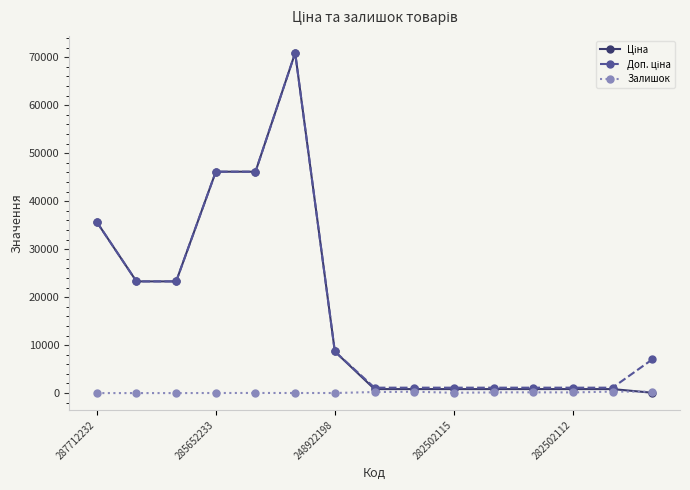

True or false: Залишок has more than 2 interior local peaks.

True